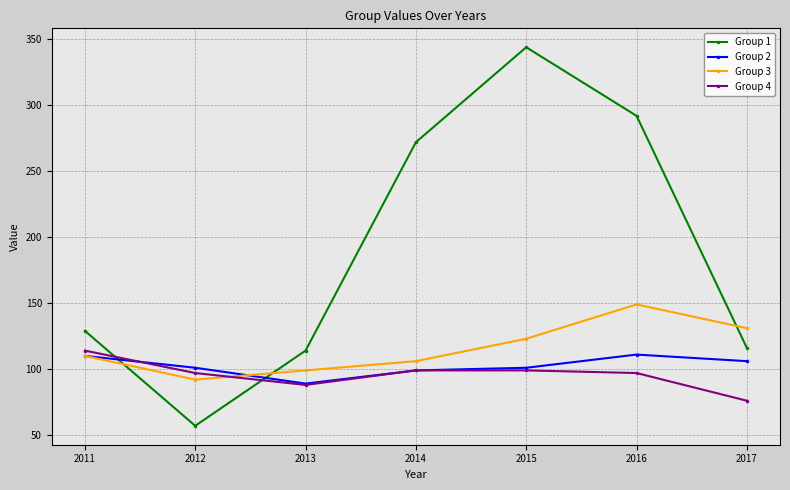

How many interior local valleys does the Group 3 series have?

1